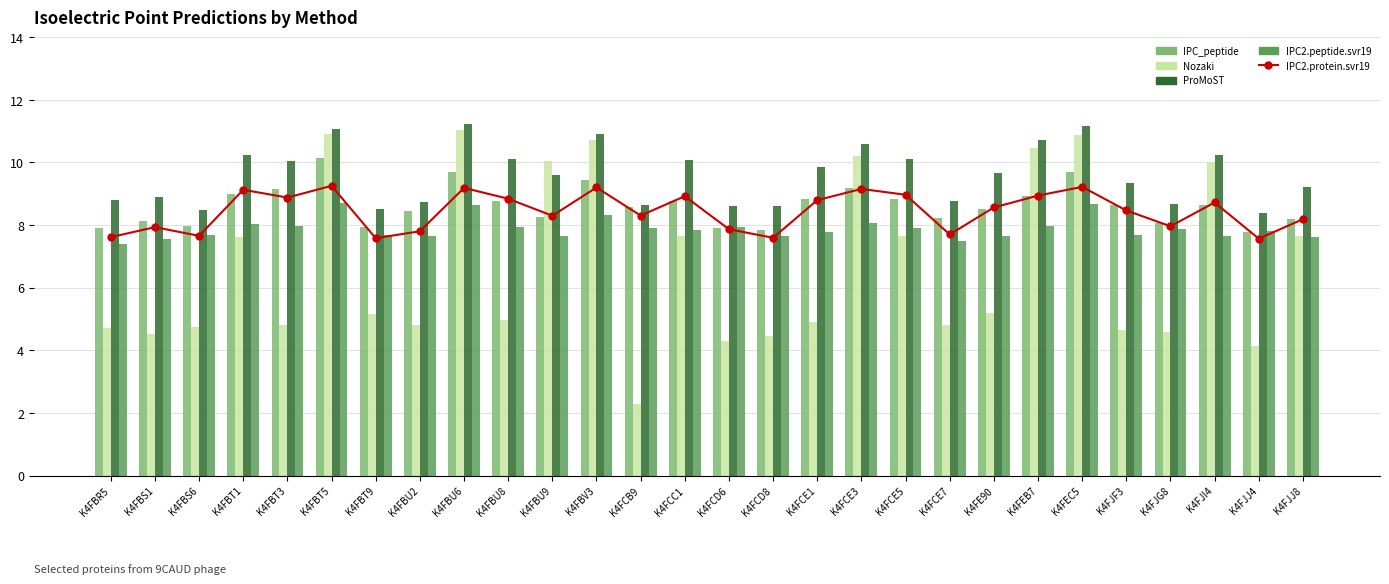

What is the label of the 8th bar from the left?

K4FBU2